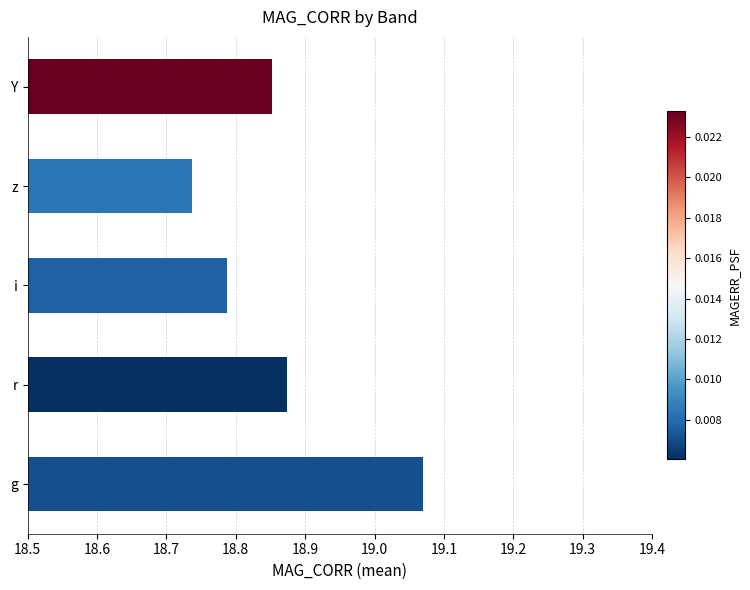

What is the difference between the maximum and minimum values?

0.3